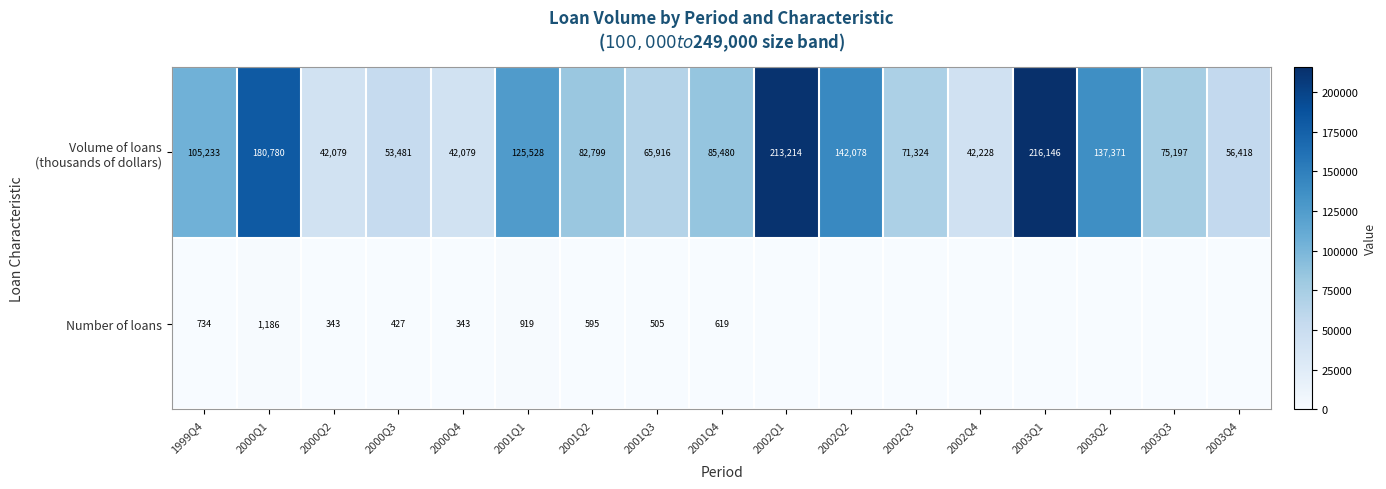

At how many categories does at least one series exceed 130296?

5